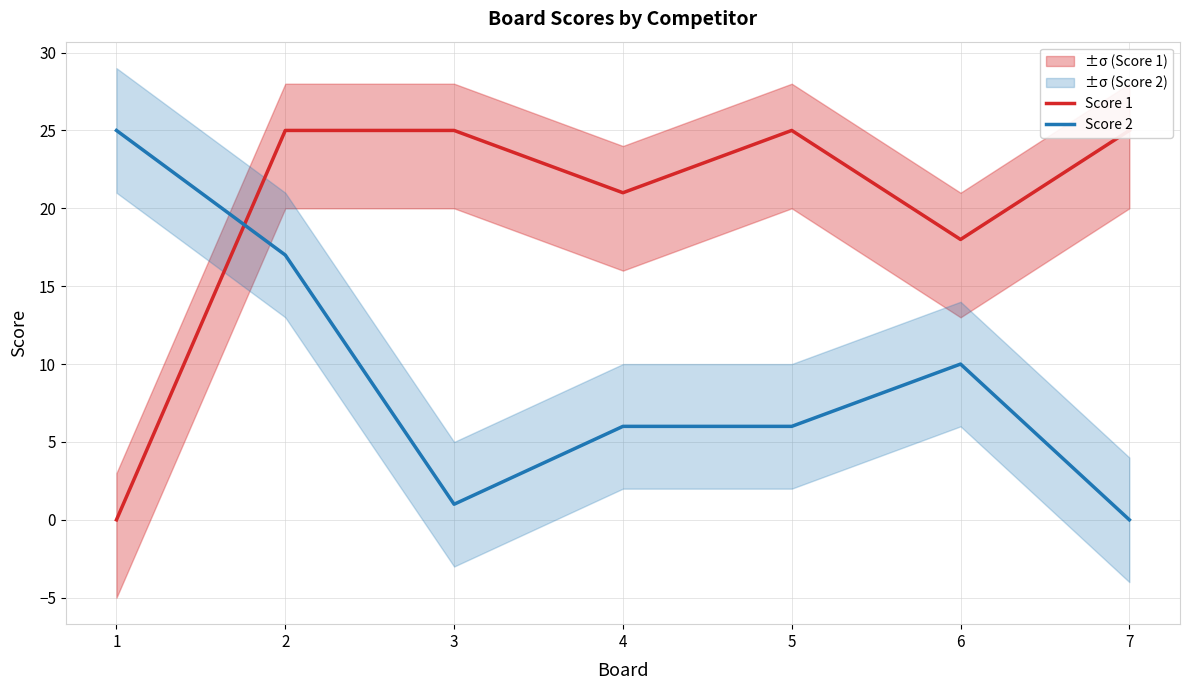

How many times do Score 2 and Score 1 cross each other?

1